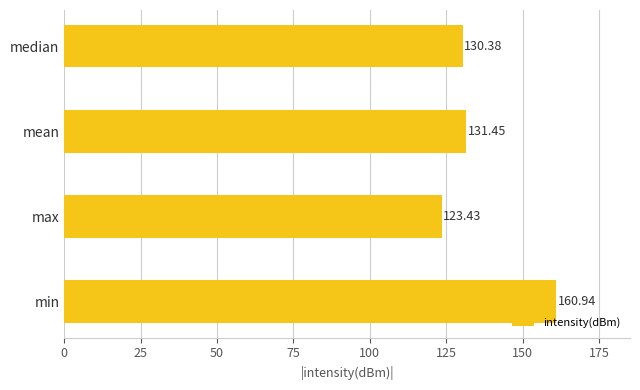

Between min and median, which is larger?

min